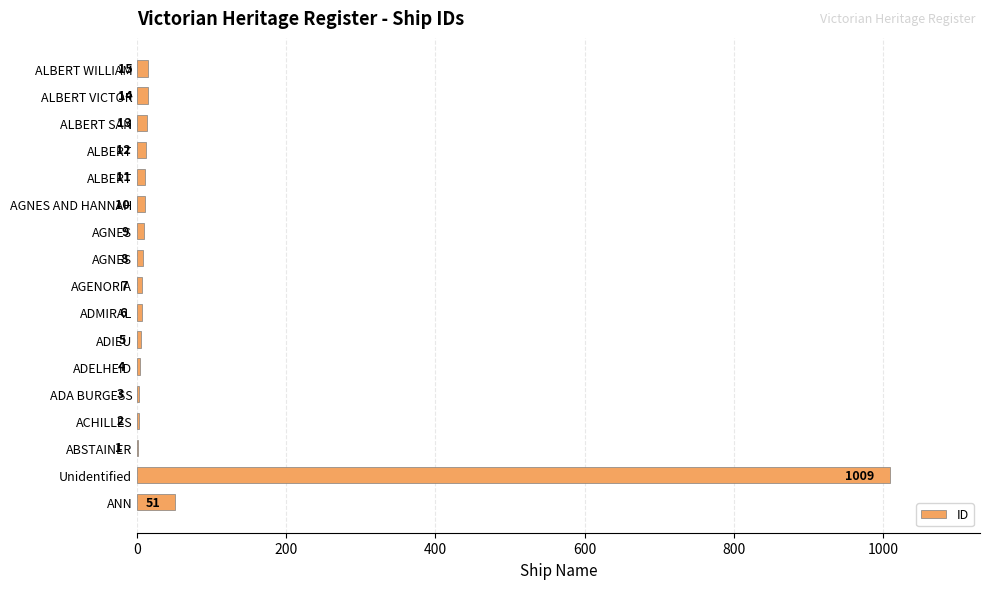

What is the difference between the maximum and second lowest values?

1007